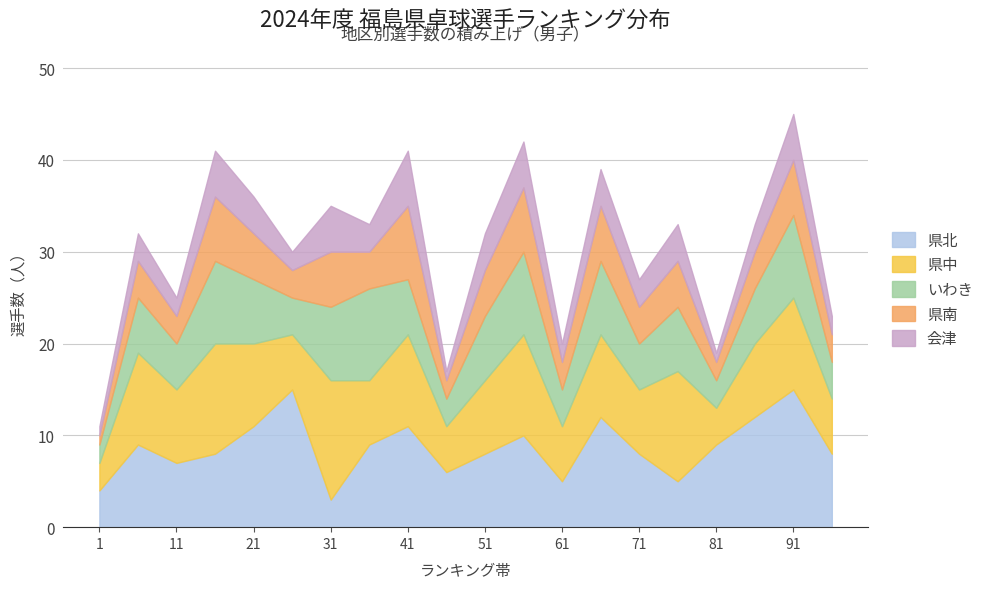

At how many categories does at least one series exceed 1?

20